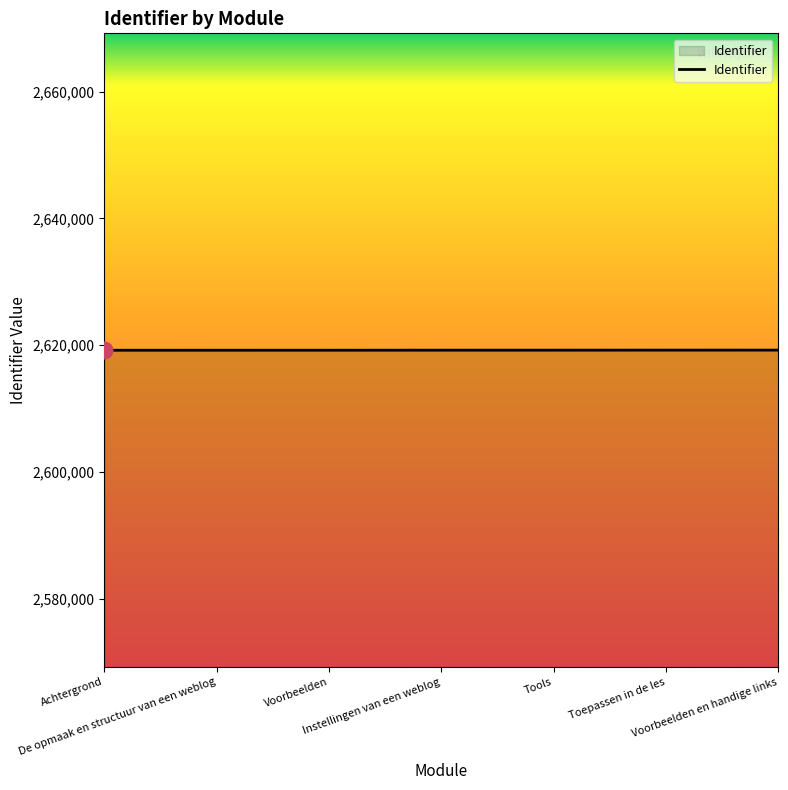

What is the average value?

2619203